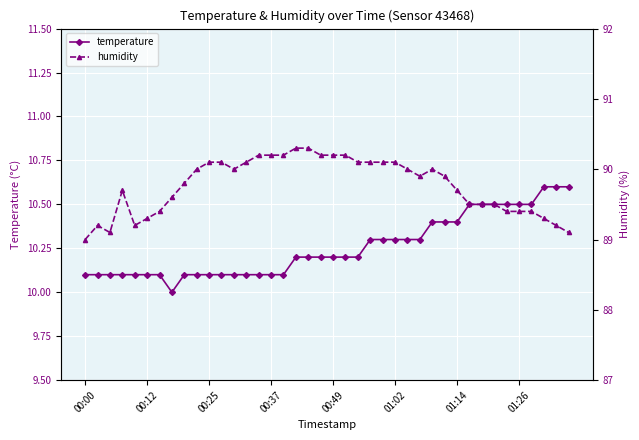

What is the difference between the maximum and second lowest values in the temperature series?

0.5